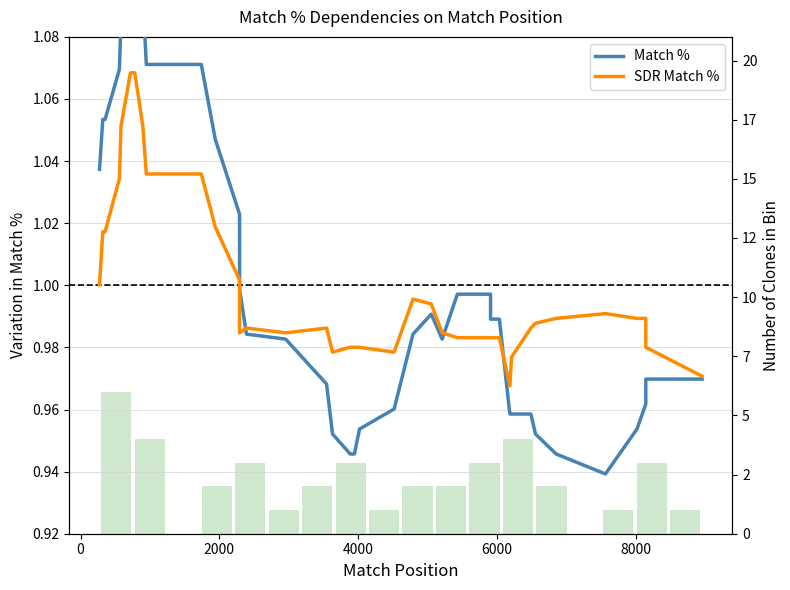

Which series has the largest range (max minus min)?

Match %